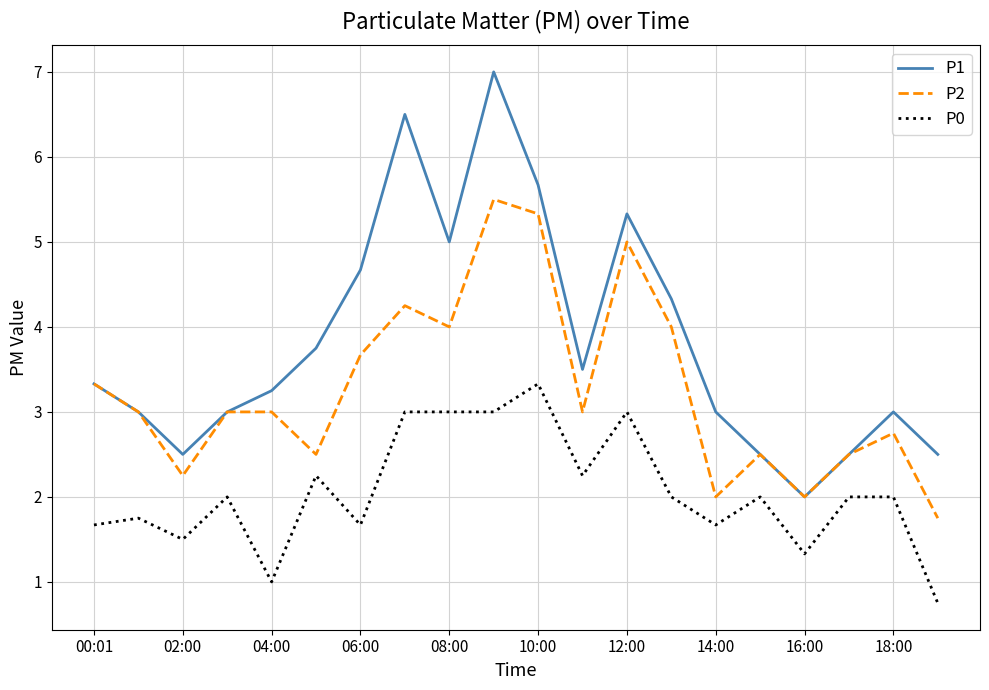

Which series has the widest spread of values?

P1